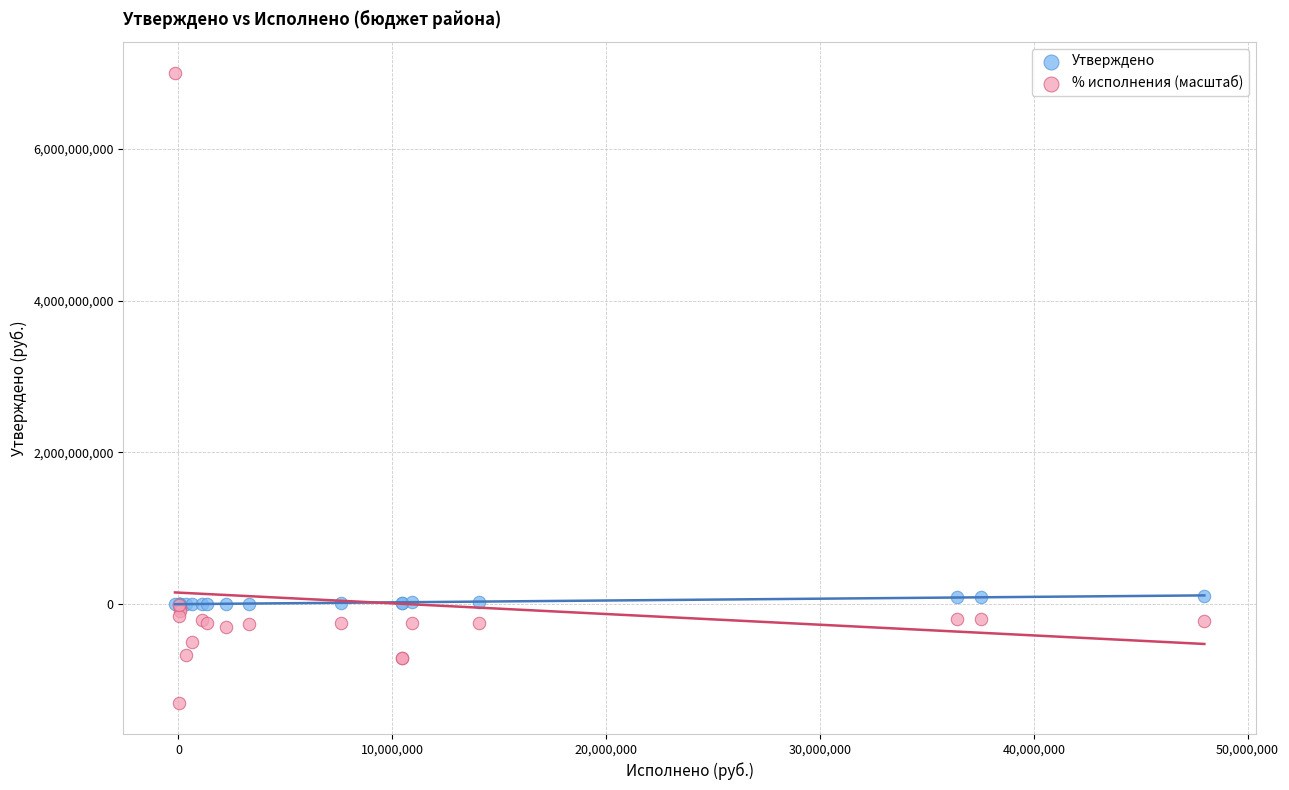

Which series reaches the minimum Y coordinate?

% исполнения (масштаб)